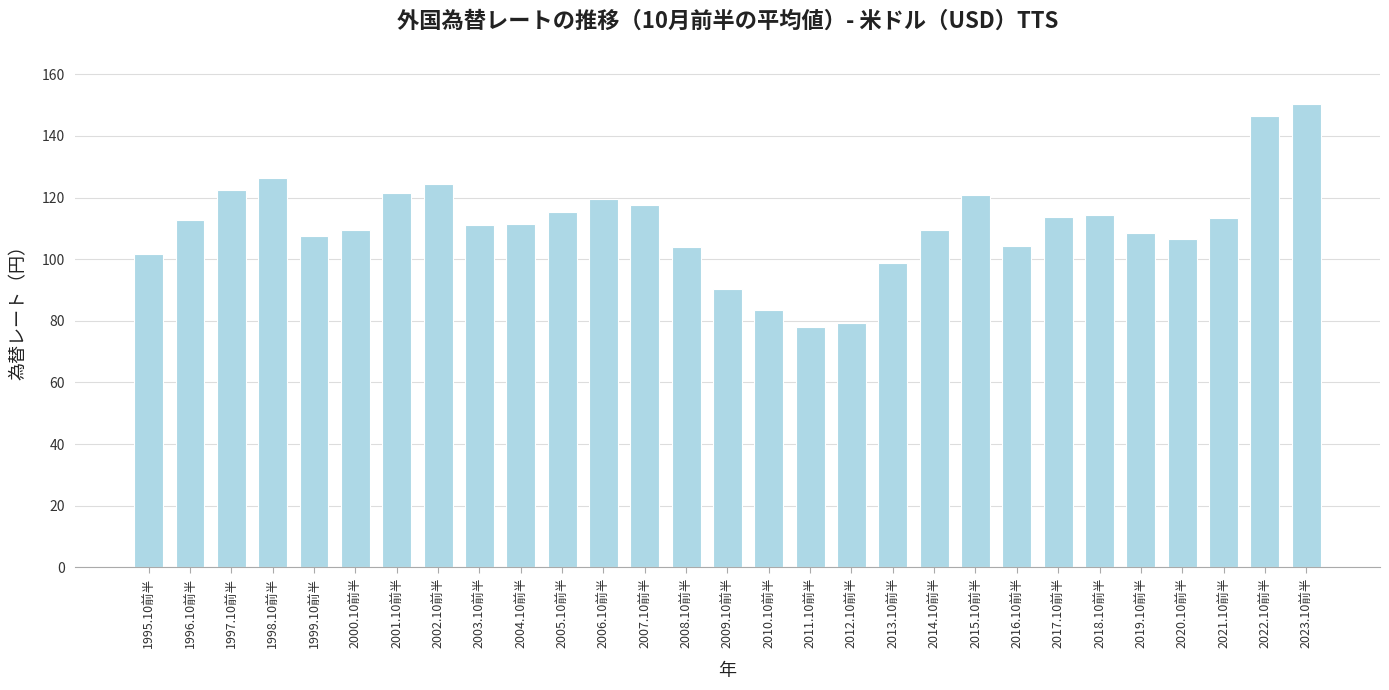

What is the maximum value shown in the chart?

150.2